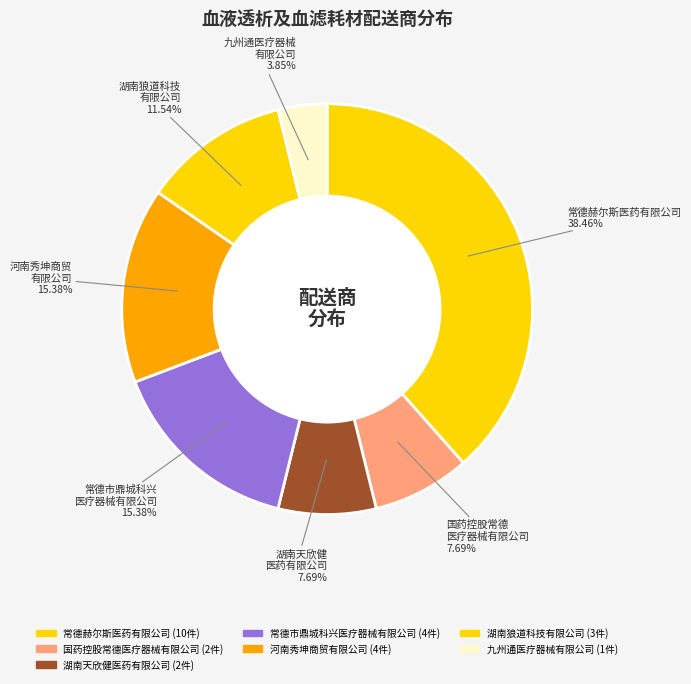

To the nearest percent, what is the combined percentage of 常德市鼎城科兴医疗器械有限公司 and 国药控股常德医疗器械有限公司?

23%